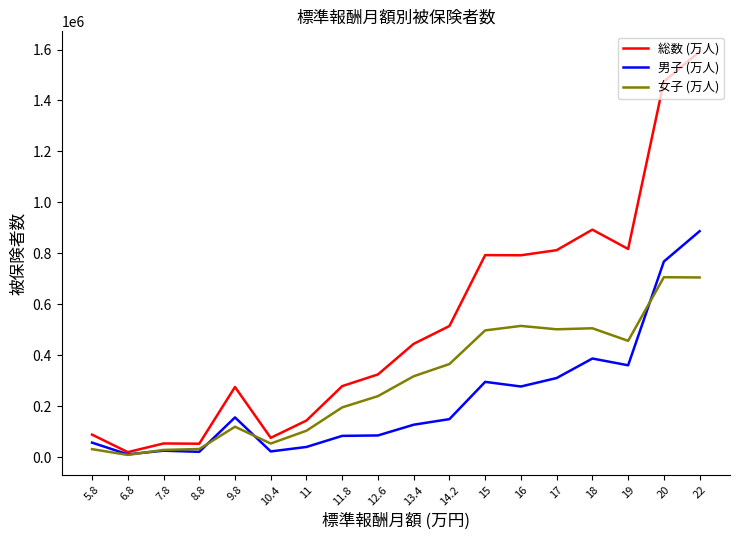

What is the difference between the highest and lowest values at 19?

456574